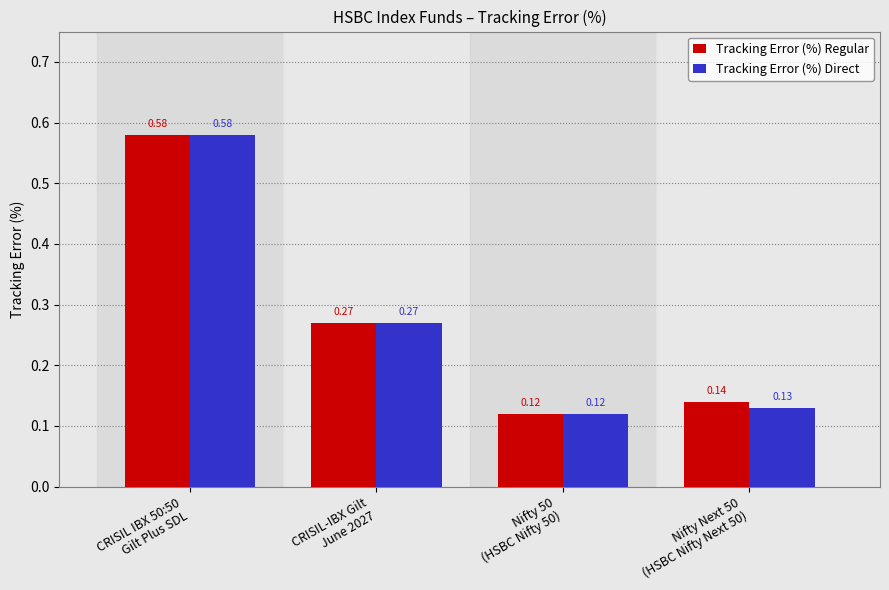

What is the sum of all Tracking Error (%) Regular values?

1.1